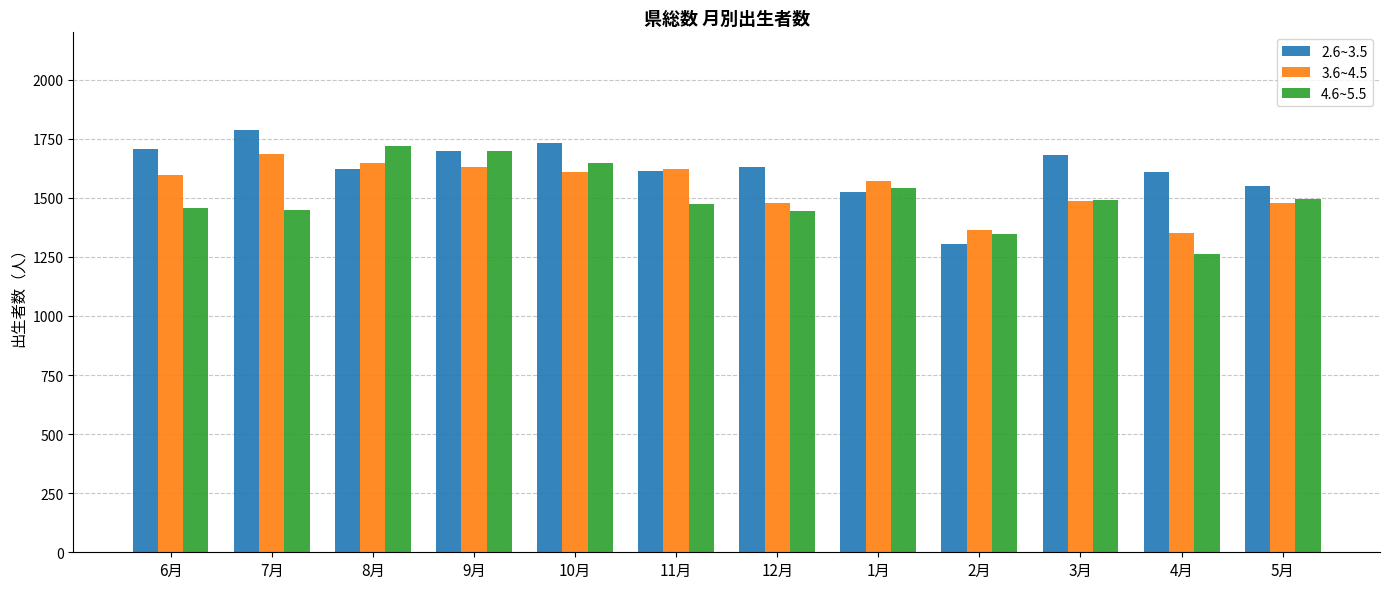

What is the average value of the 4.6~5.5 series?

1502